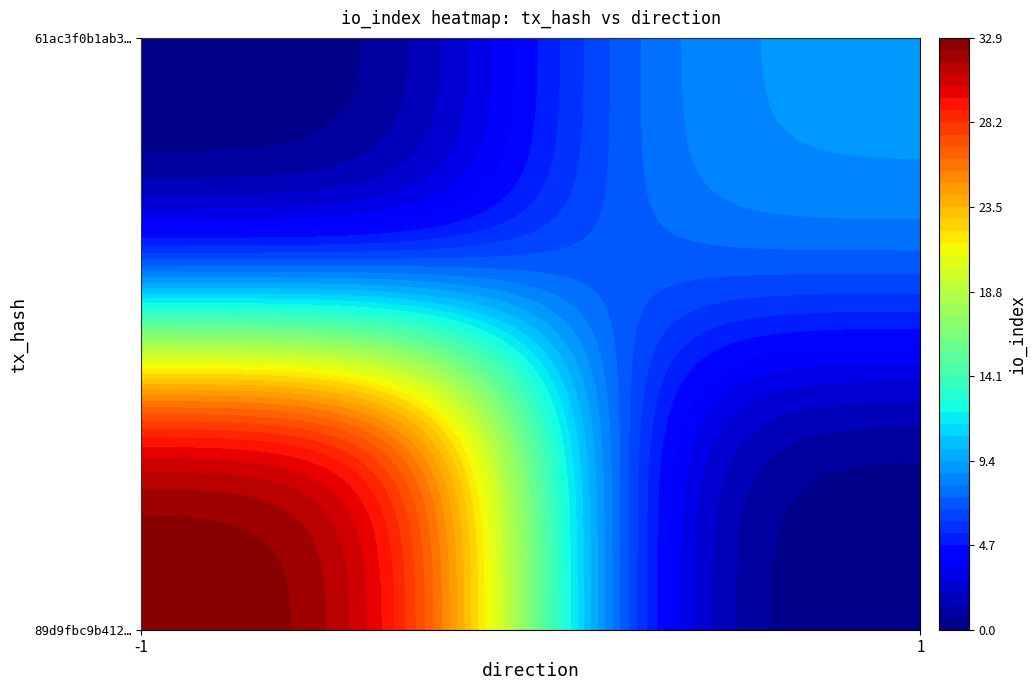

What value does the 89d9fbc9b4126d97256fc92d405adf17ed3804a series have at io_index, to the nearest 5?

35